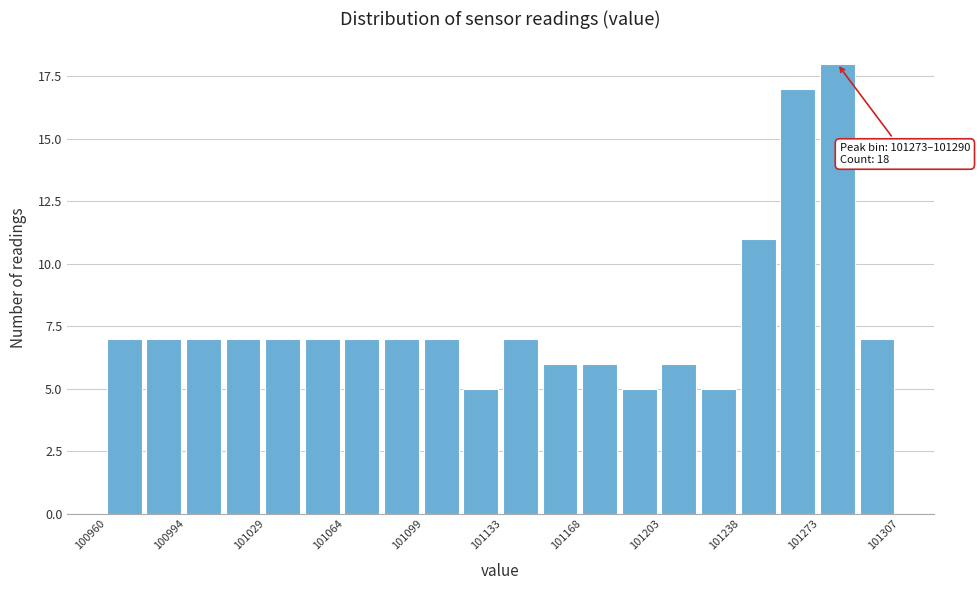

Around what value on the x-axis is the tallest bar? Give the approximate position of its centre, as read against the axis.

101280